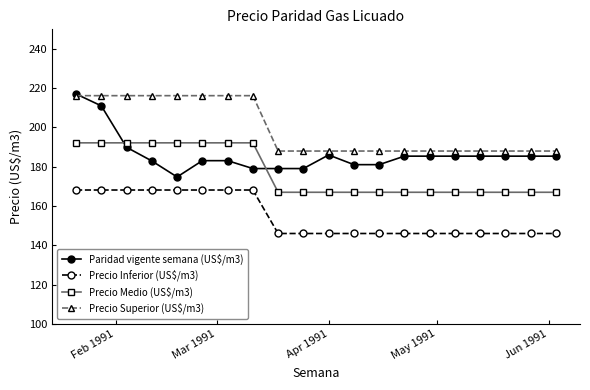

Which series has the largest range (max minus min)?

Paridad vigente semana (US$/m3)